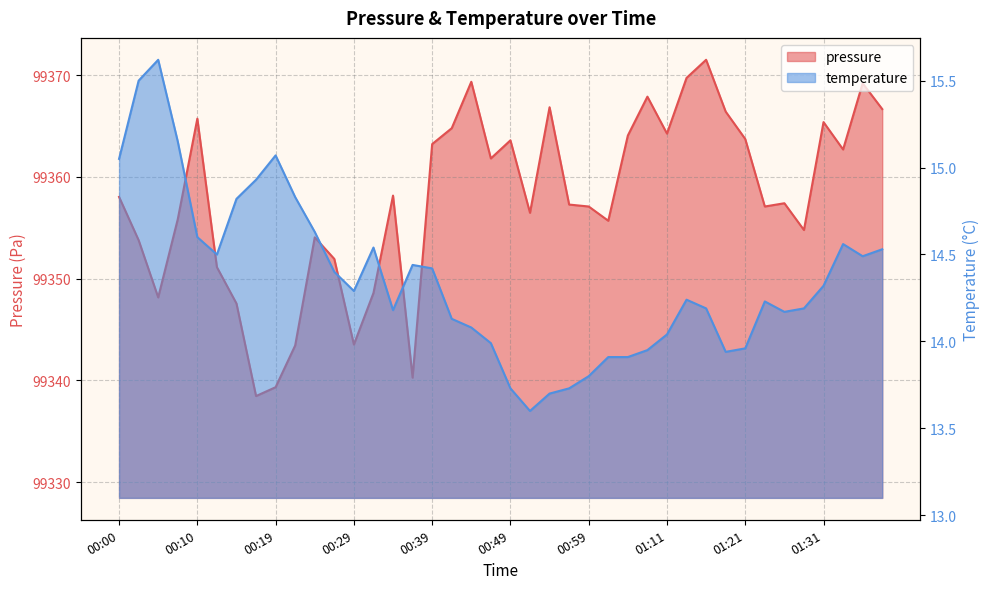

Which category has the highest value in the temperature series?

00:05